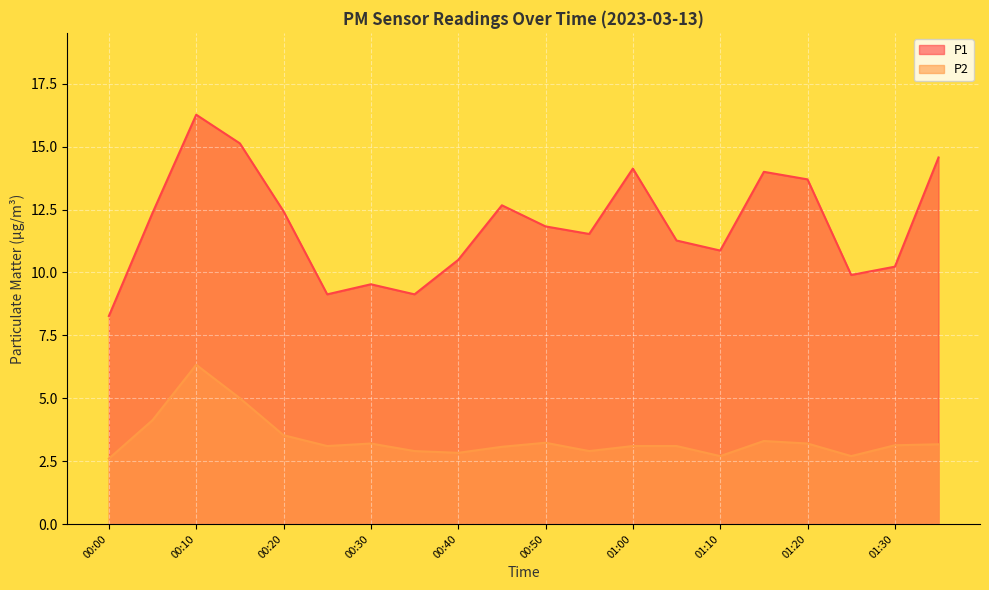

Which has a higher value, 01:15 or 00:45?

01:15